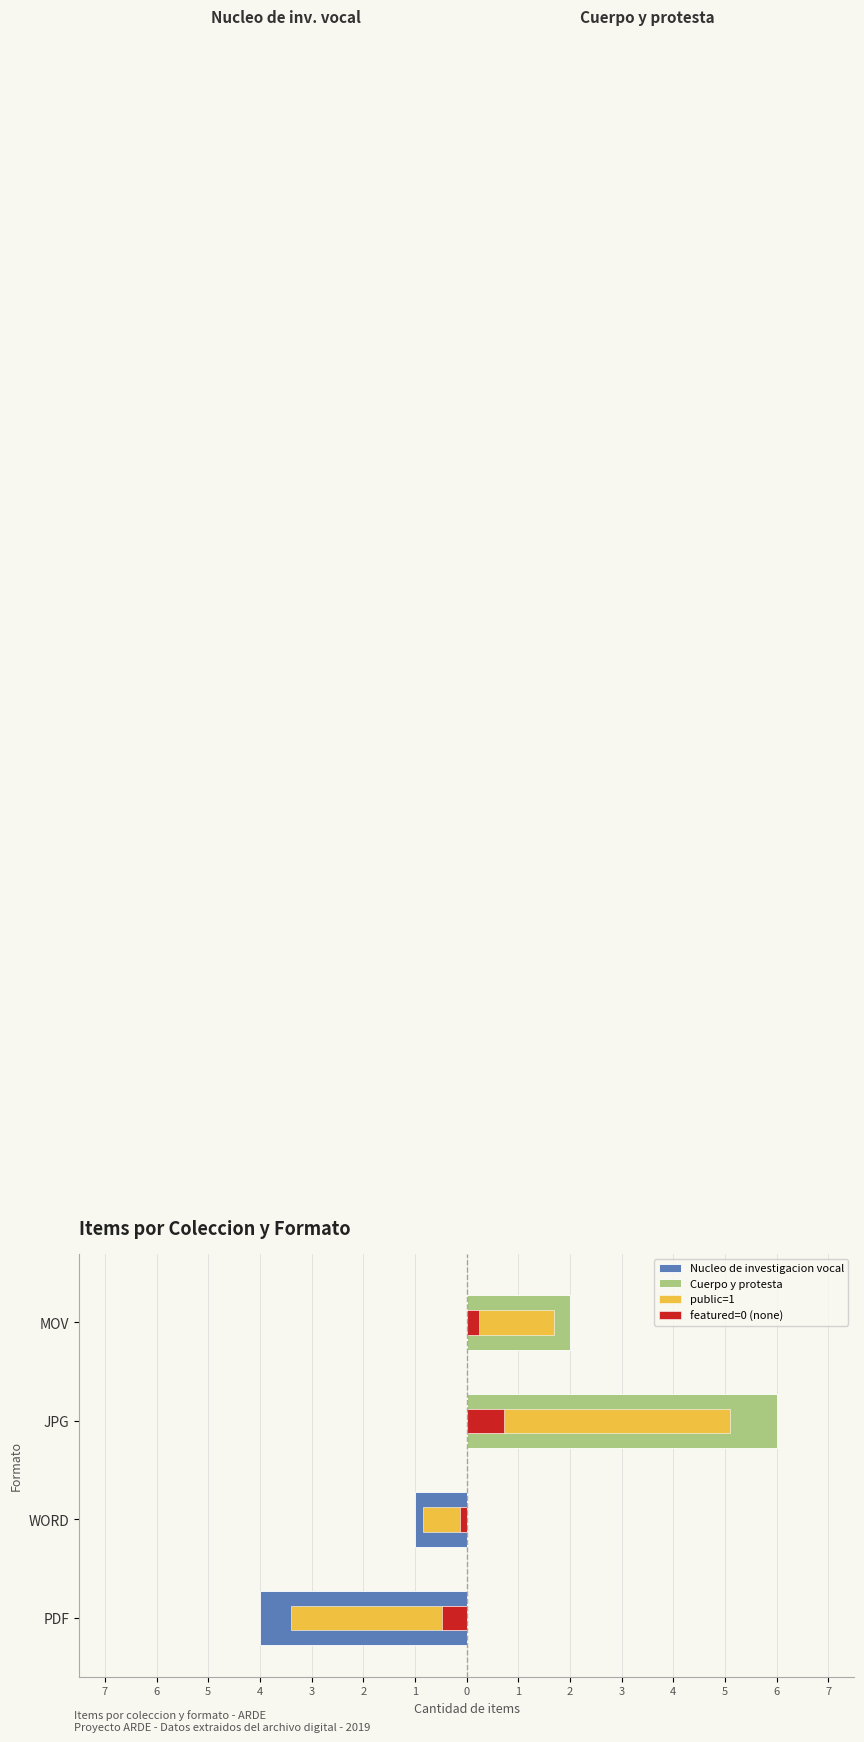

Does the chart contain stacked bars?

No